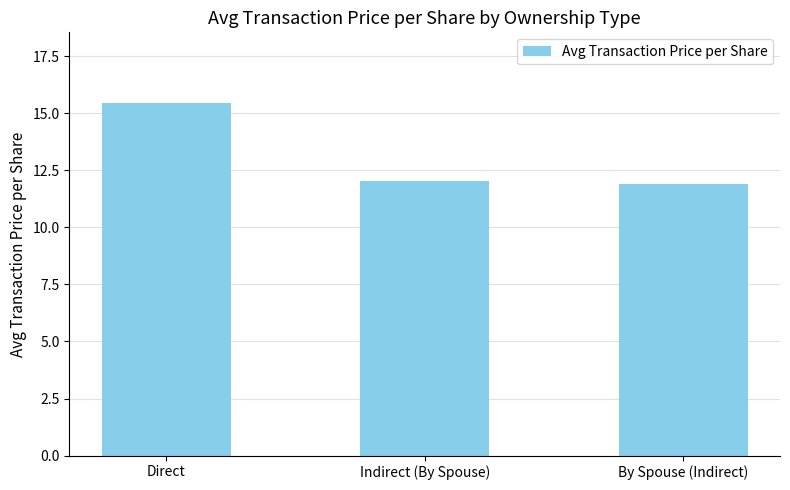

What is the average value?

13.1